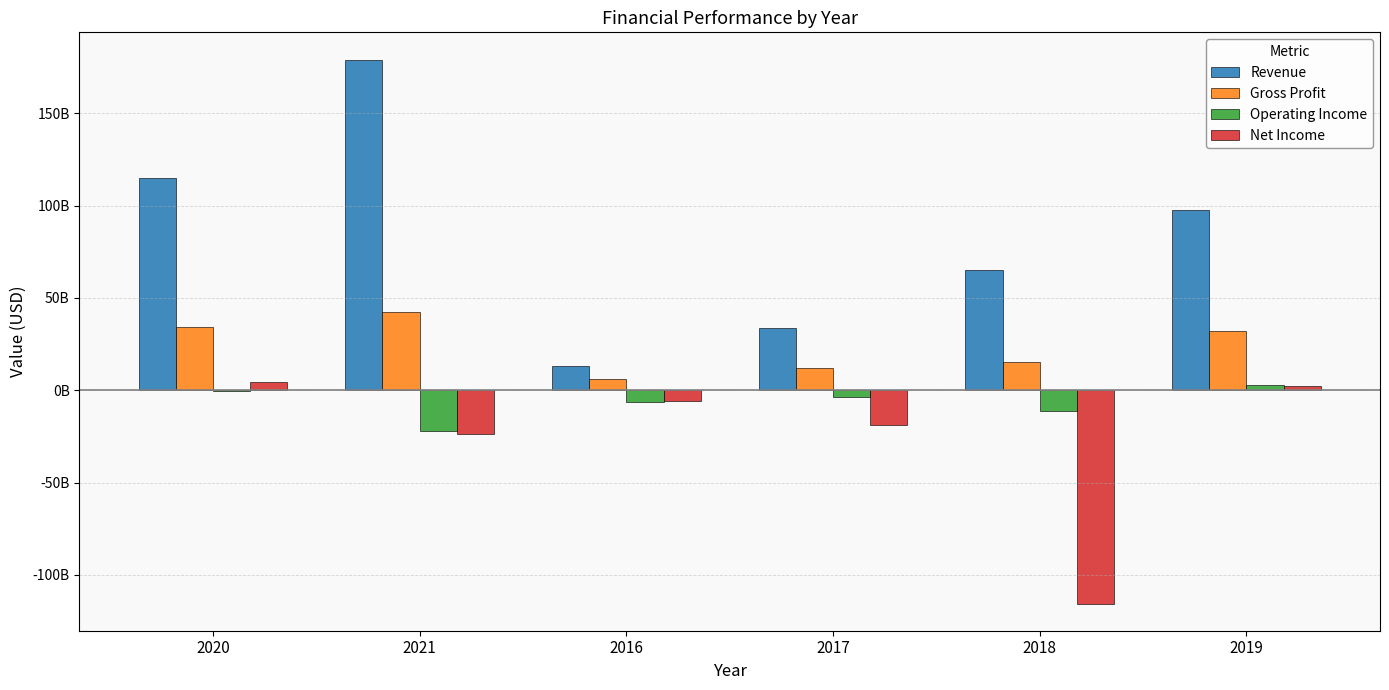

Are the bars horizontal?

No